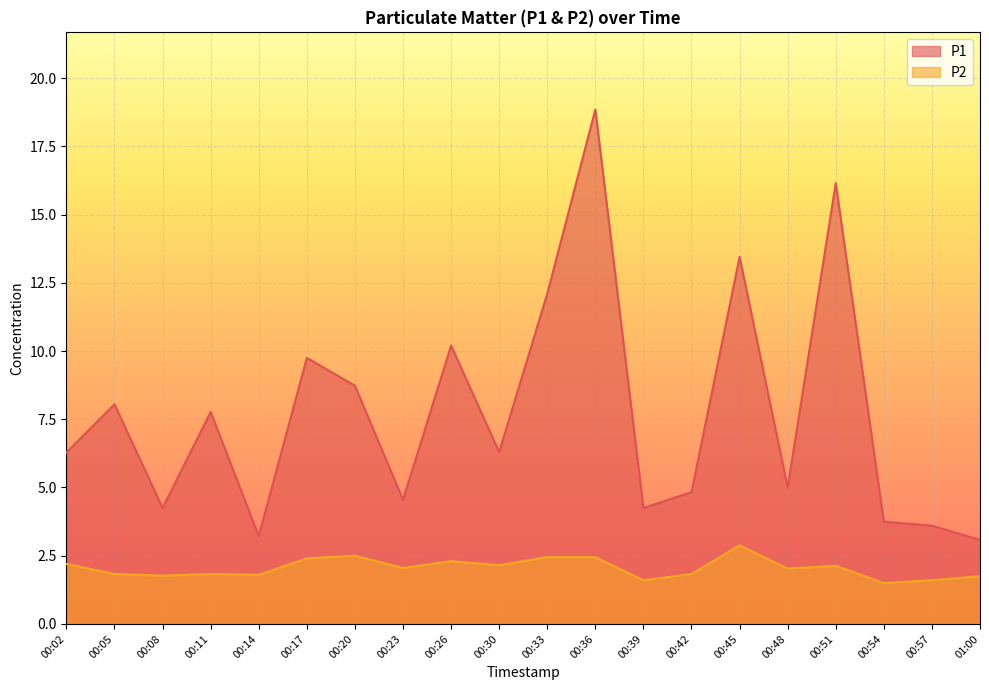

Which has a higher value, 00:17 or 00:48?

00:17